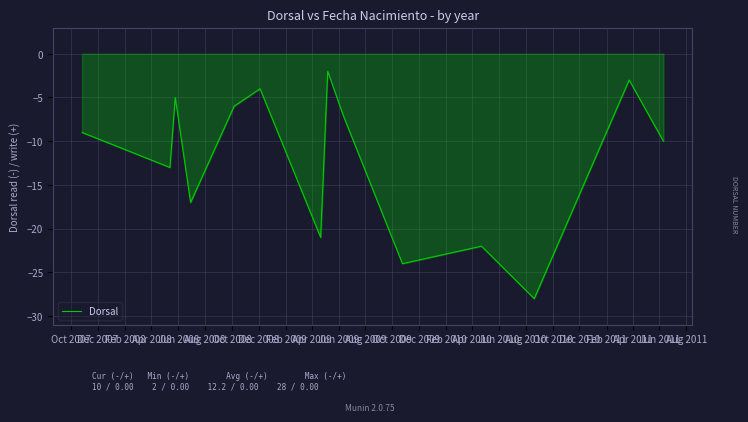

What is the minimum value shown in the chart?

-28